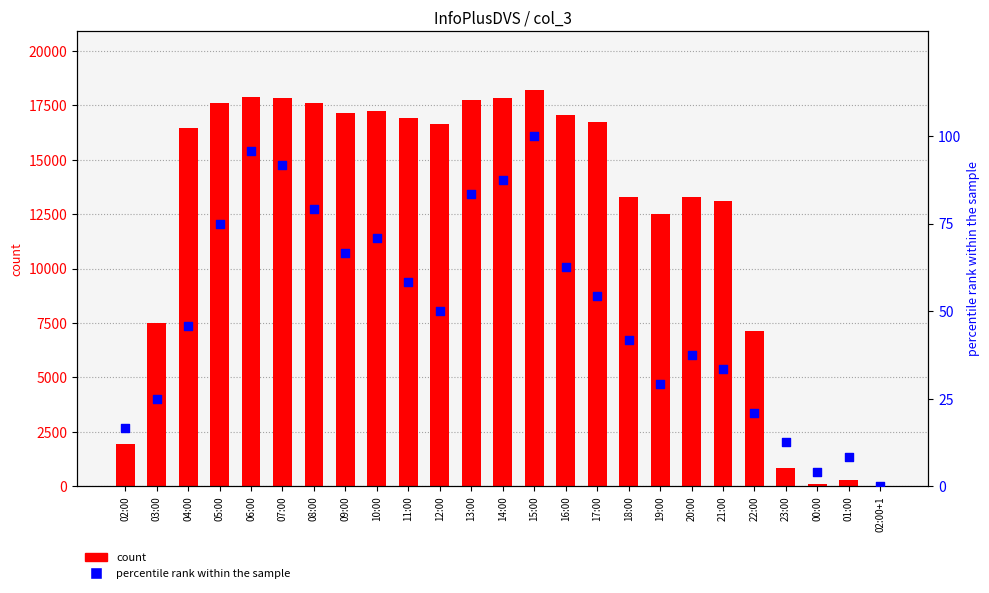

Which series has the largest total across all categories?

count